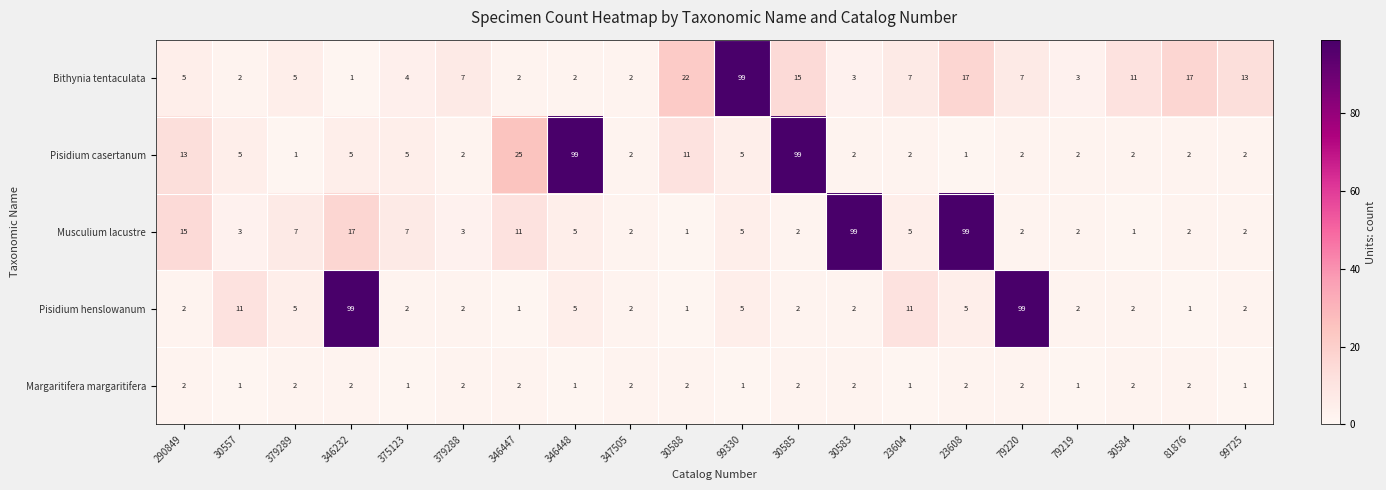

What is the difference between the maximum and minimum values in the Musculium lacustre series?

98